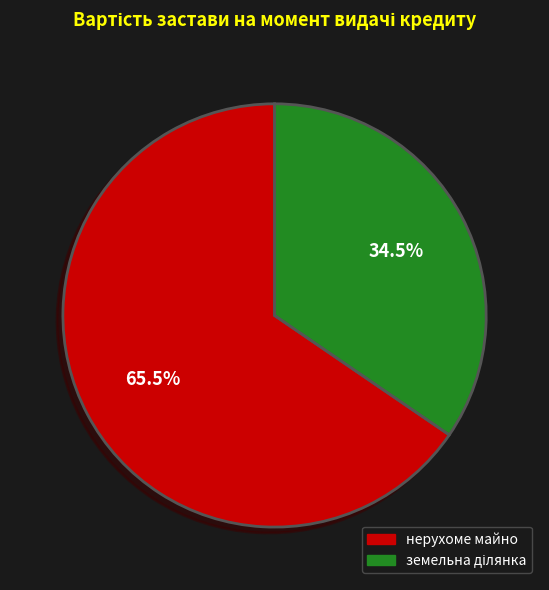

Is there any slice that represents more than half of the pie?

Yes